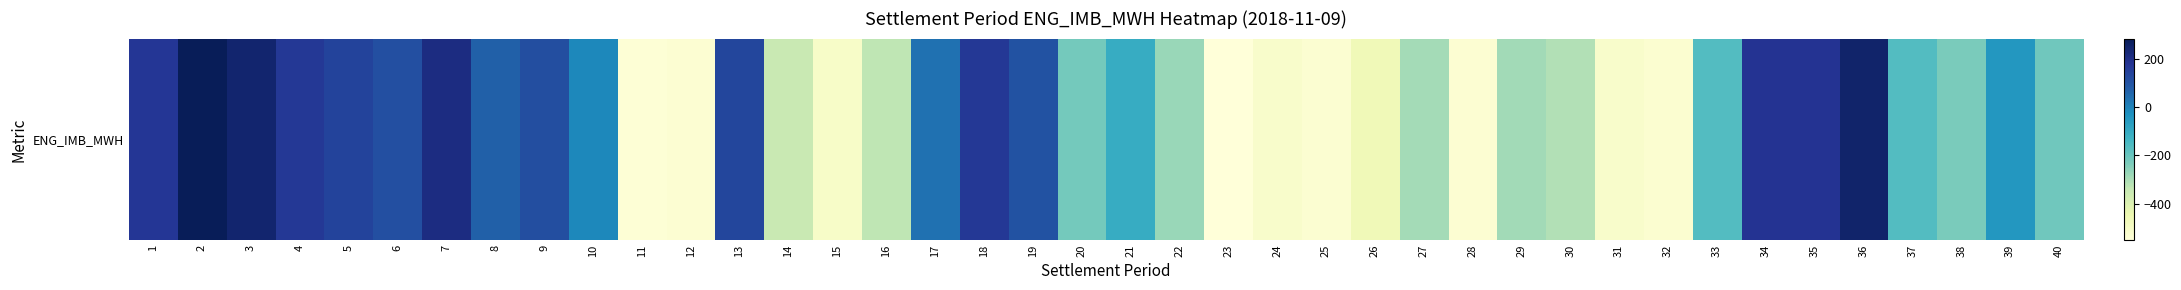

What is the ratio of the value at 4 to the value at 19?

1.6